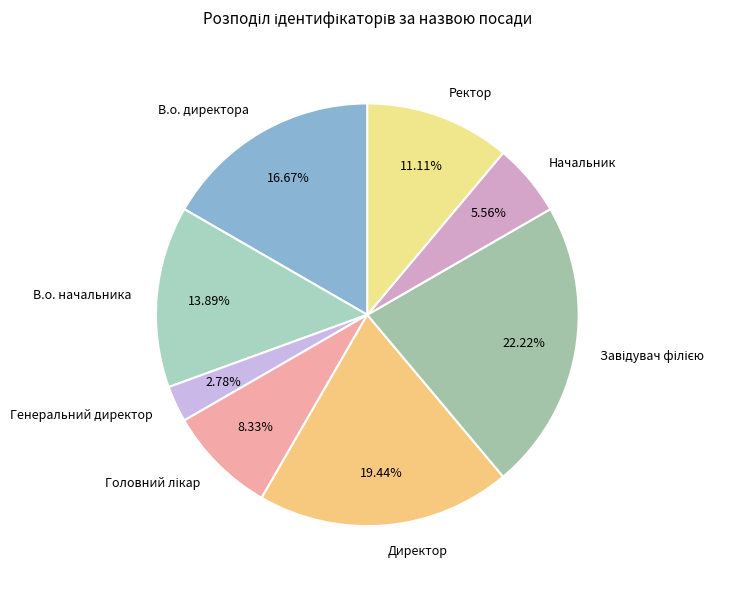

Which slice is the smallest?

Генеральний директор